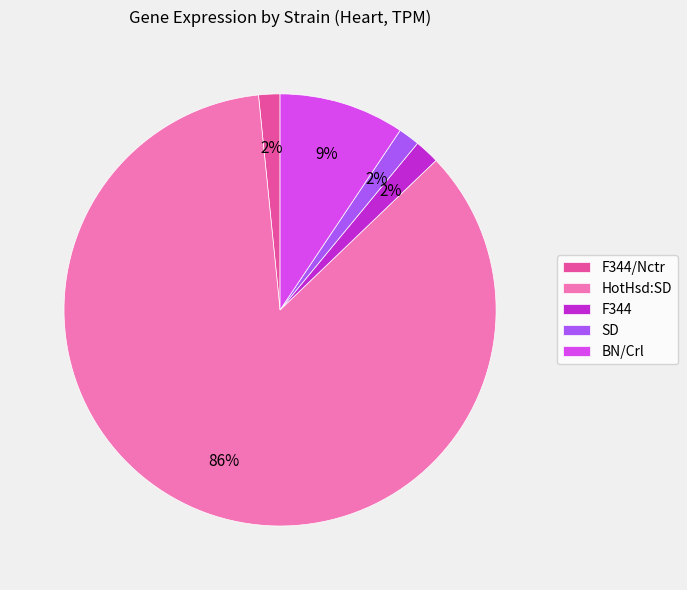

Count the number of slices in the pie.

5